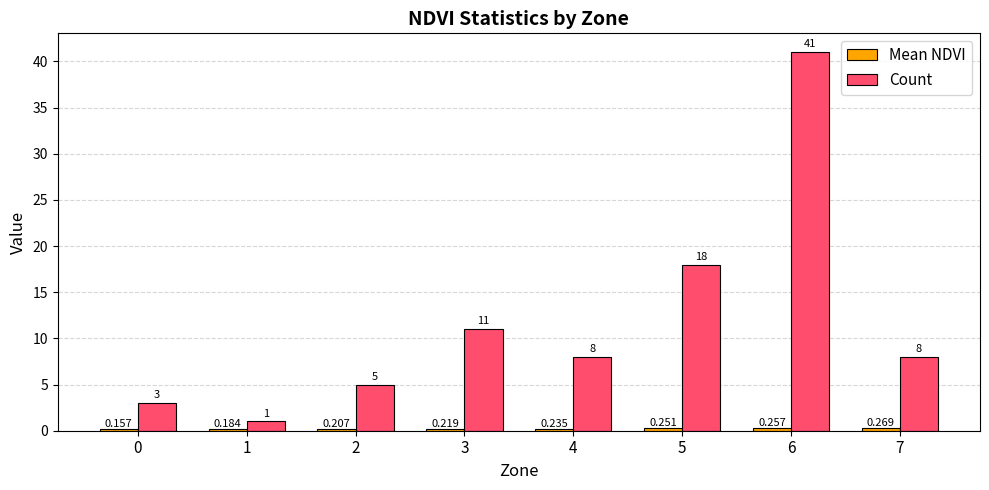

Between 0 and 6, which series saw the biggest shift?

Count